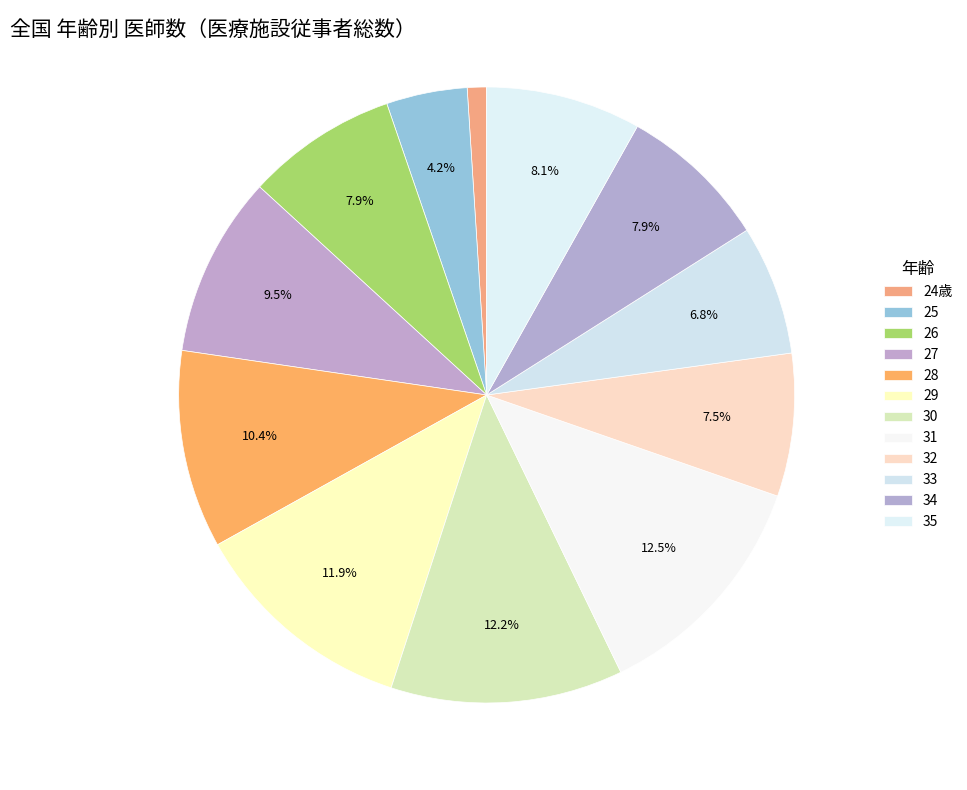

Count the number of slices in the pie.

12